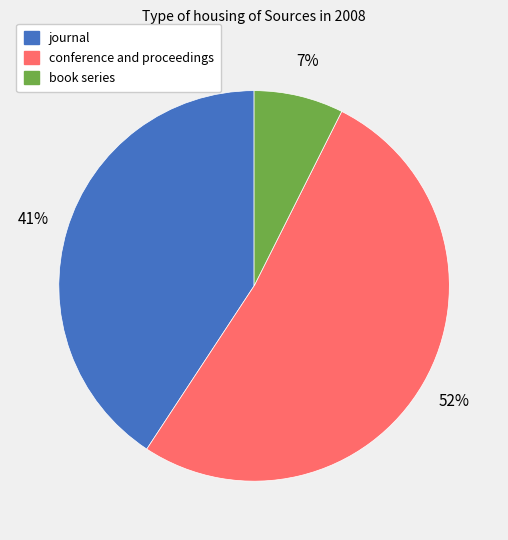

What is the smallest slice in the pie chart?

book series